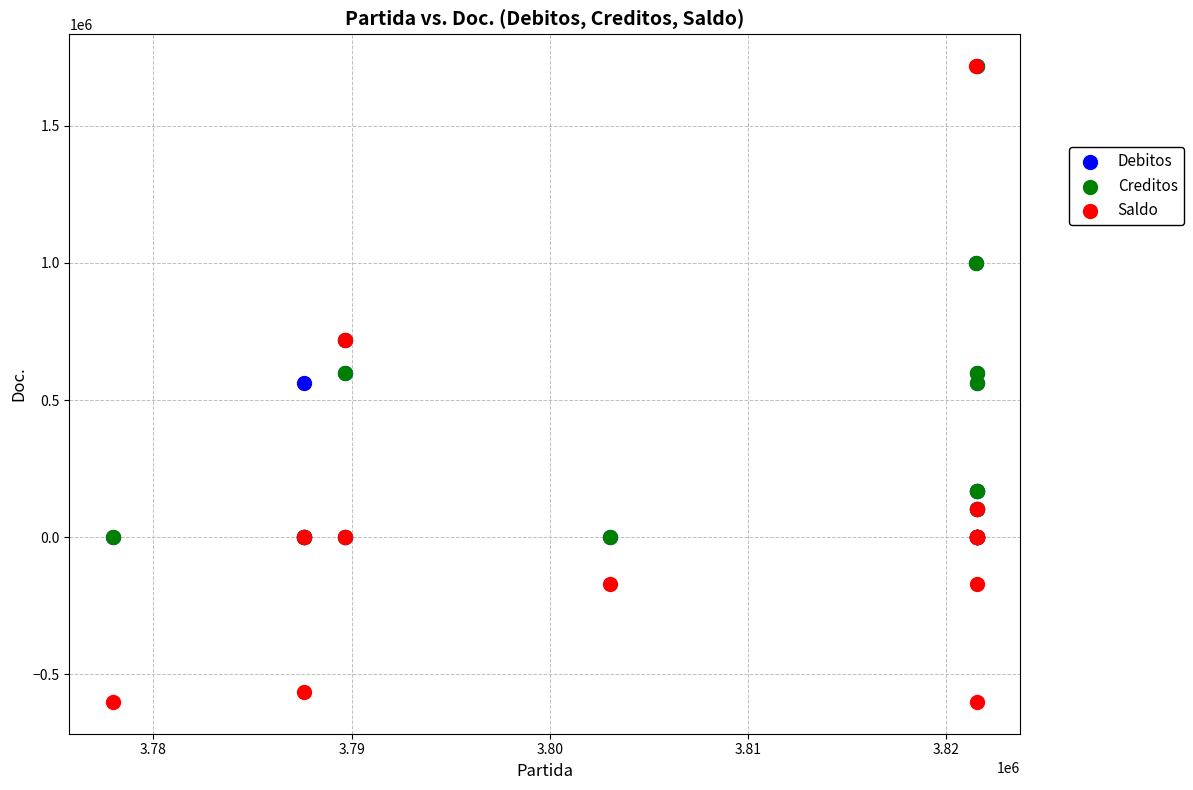

Which series has the widest spread of Y values?

Saldo